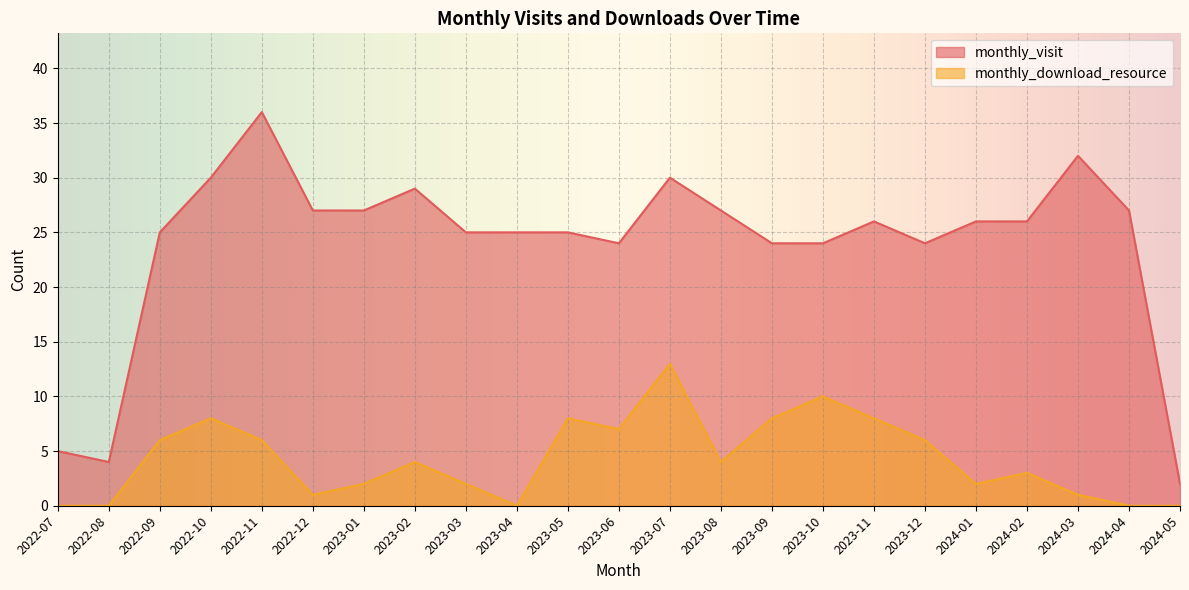

Rank the series at 2022-10 from lowest to highest value.

monthly_download_resource, monthly_visit